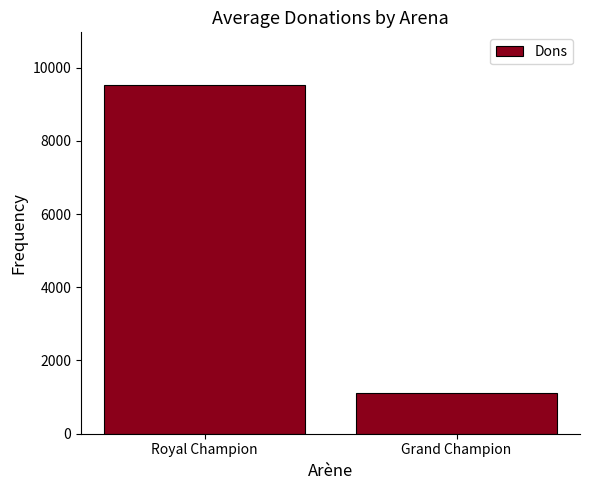

True or false: the data shows 16474 at Royal Champion.

False